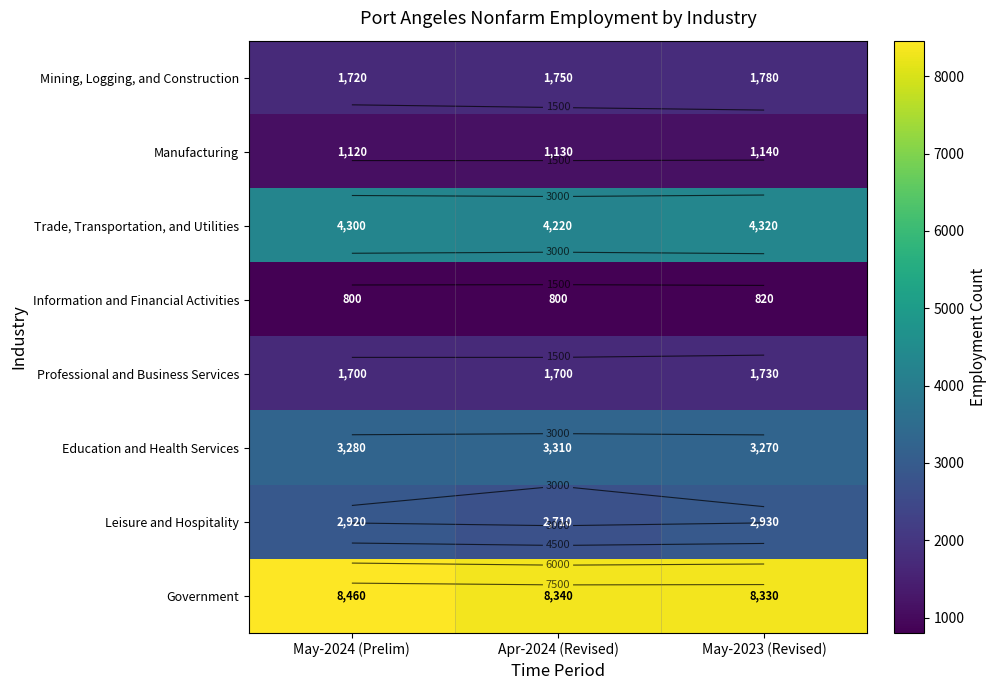

How many values in the Trade, Transportation, and Utilities series are below 4300?

1